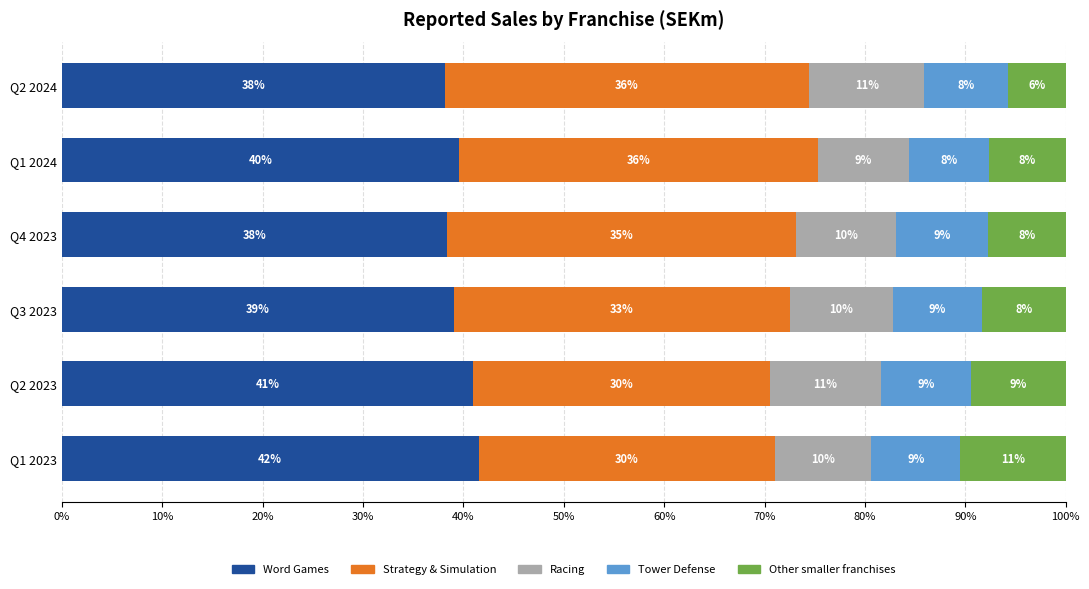

What is the total value across all series at Q4 2023?

100.0